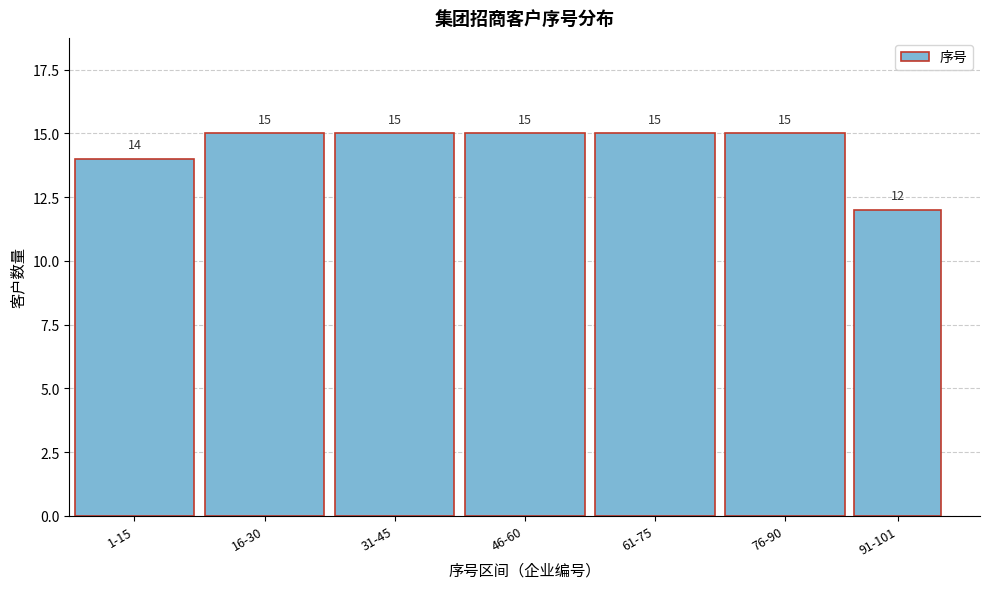

Reading left to right, list all the values displayed in this chart.

1-15=14	16-30=15	31-45=15	46-60=15	61-75=15	76-90=15	91-101=12